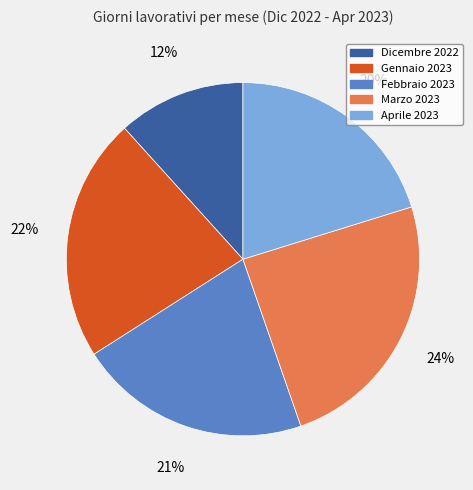

Is Marzo 2023 the majority of the pie?

No